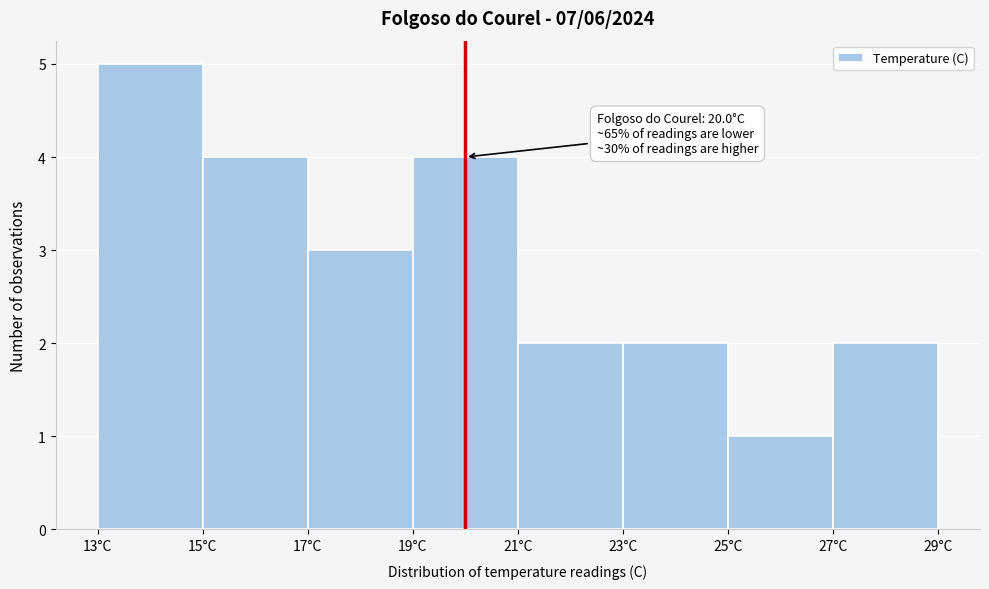

Which range on the x-axis has the tallest bar?

13 to 15